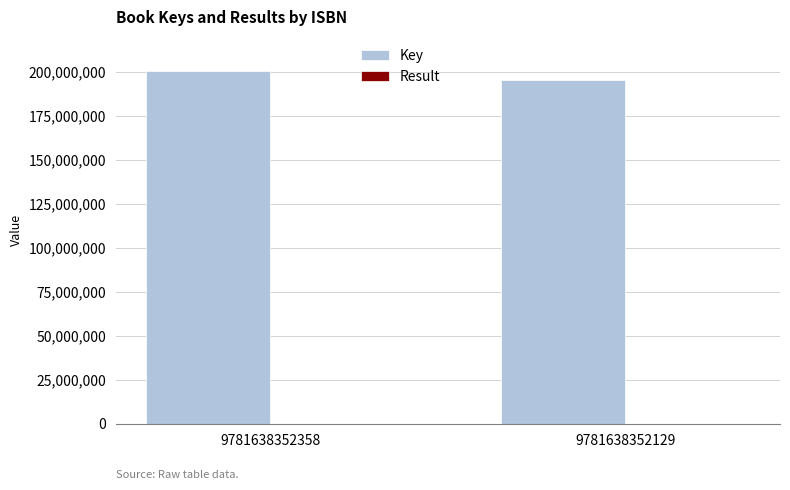

The Key series shows 195309920 at 9781638352129. True or false?

True